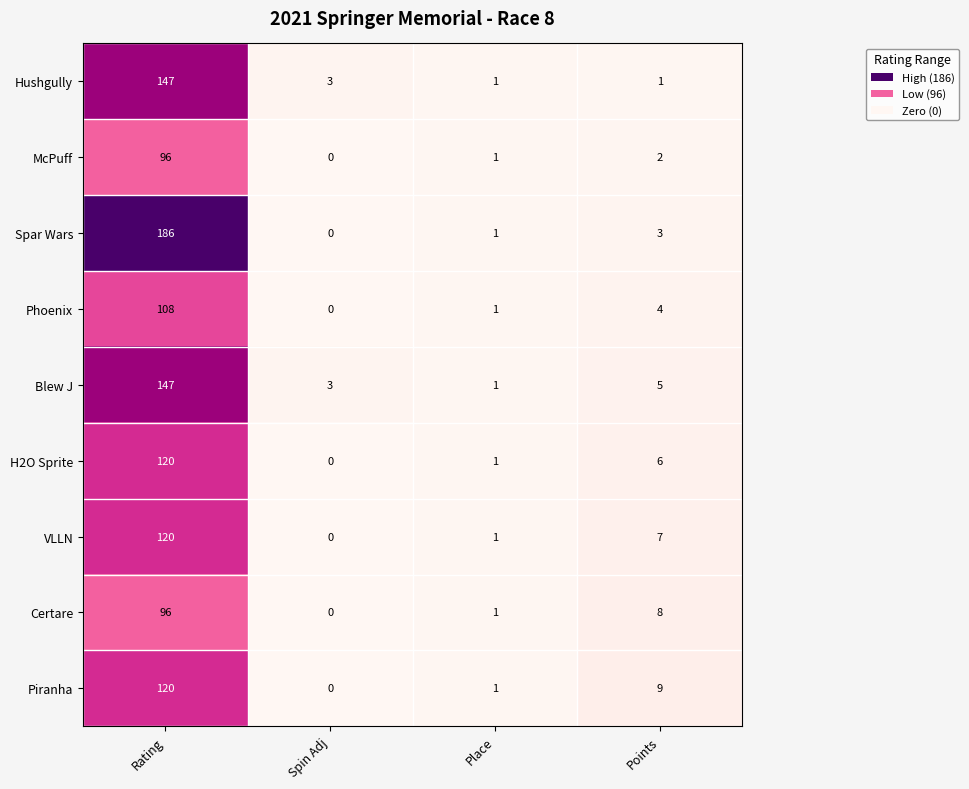

True or false: Hushgully has a value of 67 at Rating.

False